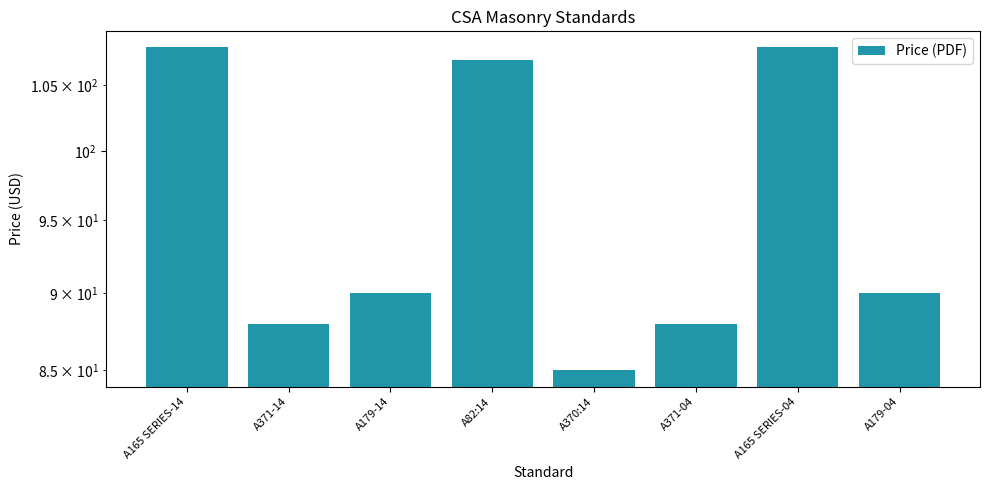

Reading left to right, list all the values displayed in this chart.

A165 SERIES-14=108	A371-14=88	A179-14=90	A82:14=107	A370:14=85	A371-04=88	A165 SERIES-04=108	A179-04=90